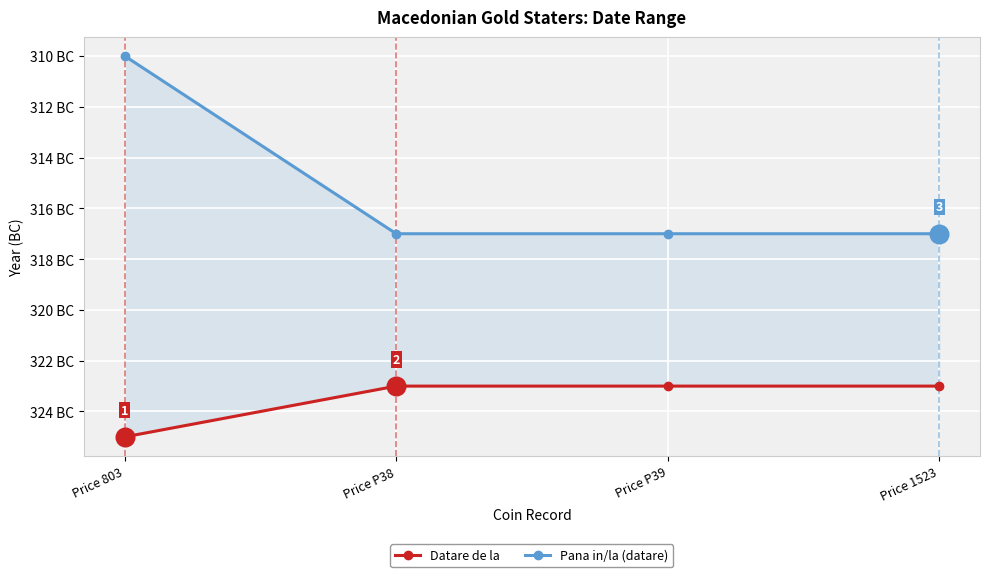

Which series reaches the maximum Y coordinate?

Pana in/la (datare)